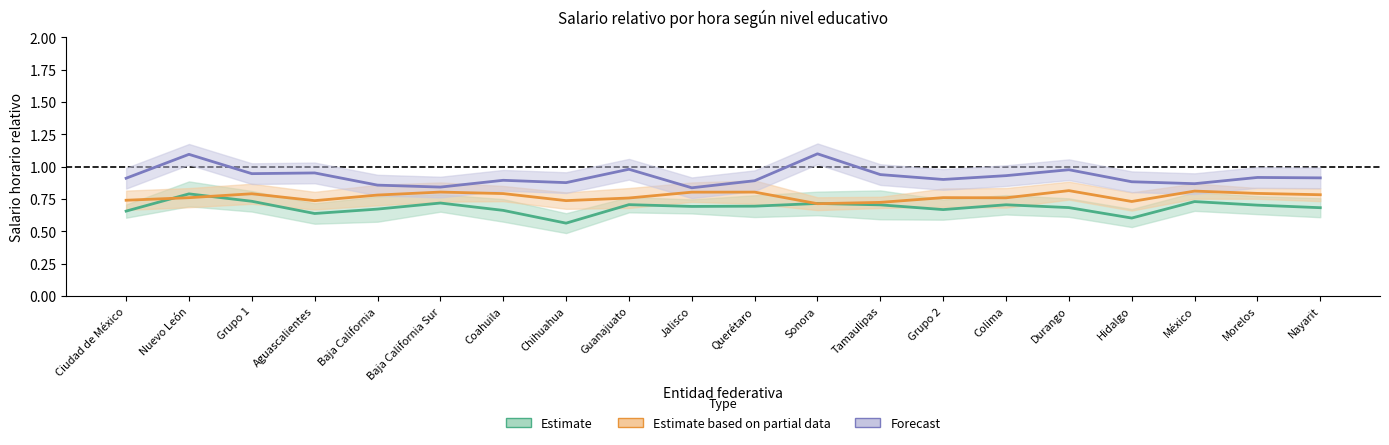

What is the lowest value of the Forecast series?

0.8